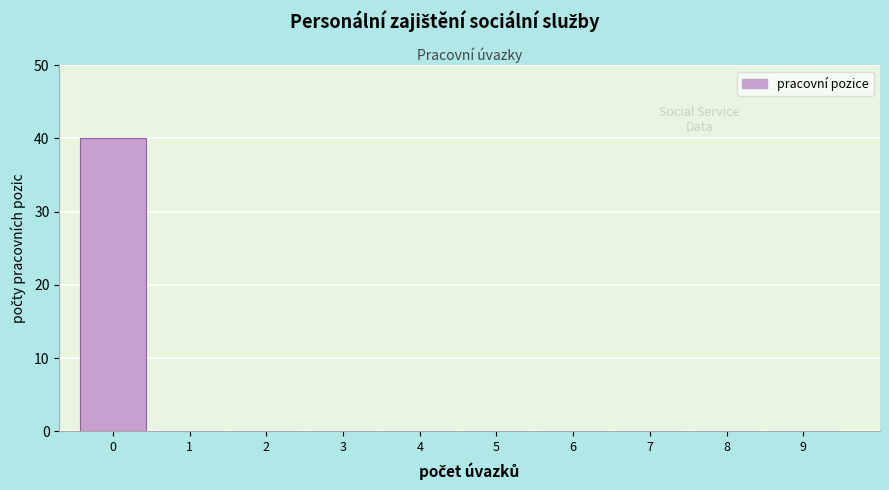

Reading left to right, what are all the values shown in this chart?

0=40	1=0	2=0	3=0	4=0	5=0	6=0	7=0	8=0	9=0